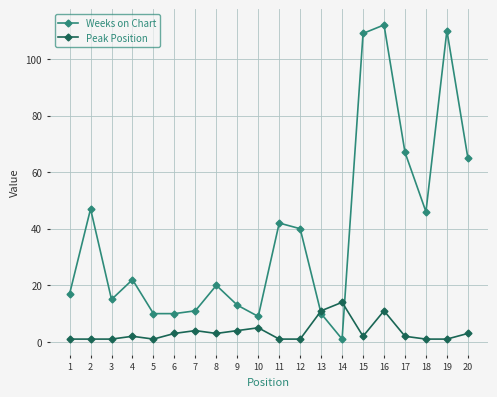

Does the chart display data point markers on the line(s)?

Yes